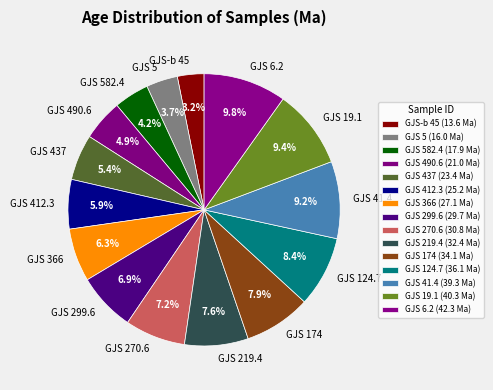

True or false: GJS 582.4 accounts for 4% of the total.

True